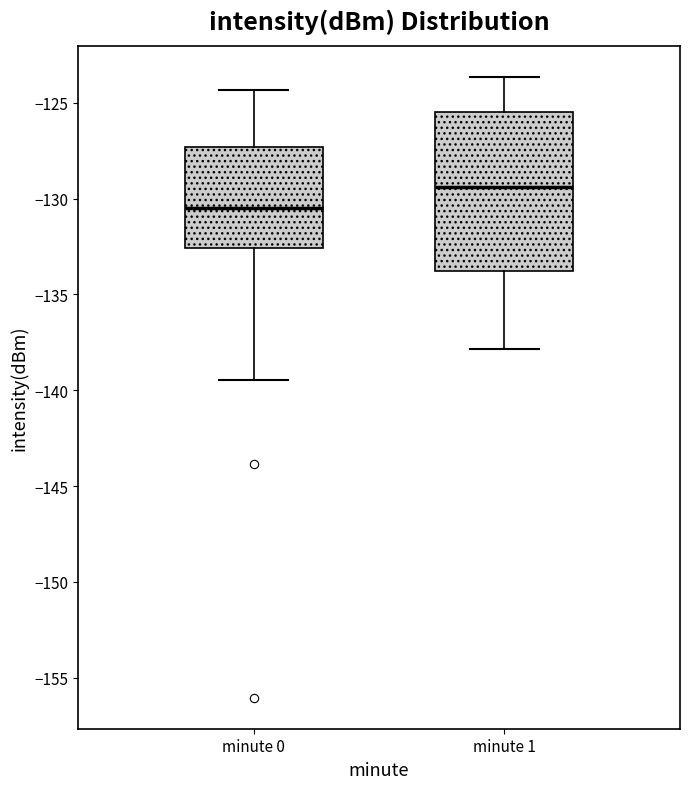

Reading left to right, read every box against the y-axis: the position of its median line, the range the box covers, and the ends of its whiskers. The values are not printed on the chart, so give them approximately, as read against the axis.

minute 0: median -130.5, box -132.5 to -127.5, whiskers -139.5 to -124.5
minute 1: median -129.5, box -134.0 to -125.5, whiskers -138.0 to -123.5